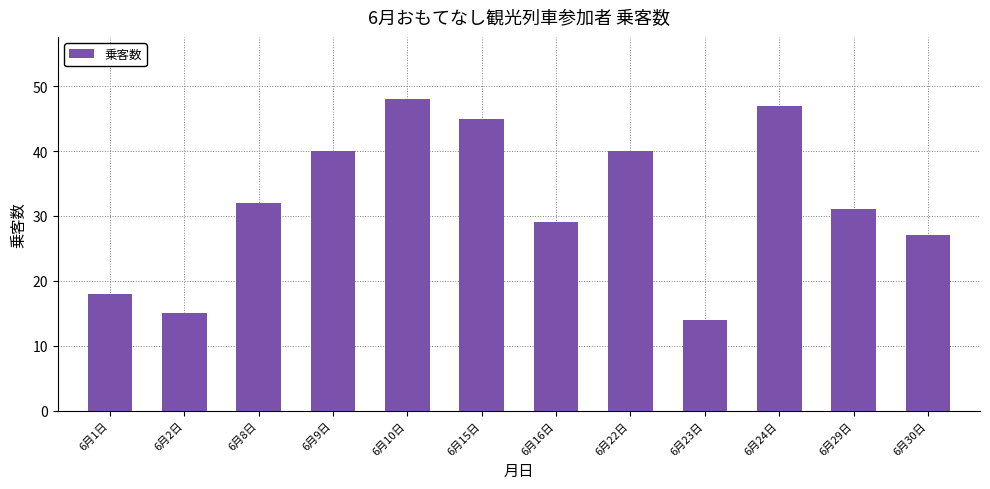

True or false: the data shows 14 at 6月23日.

True